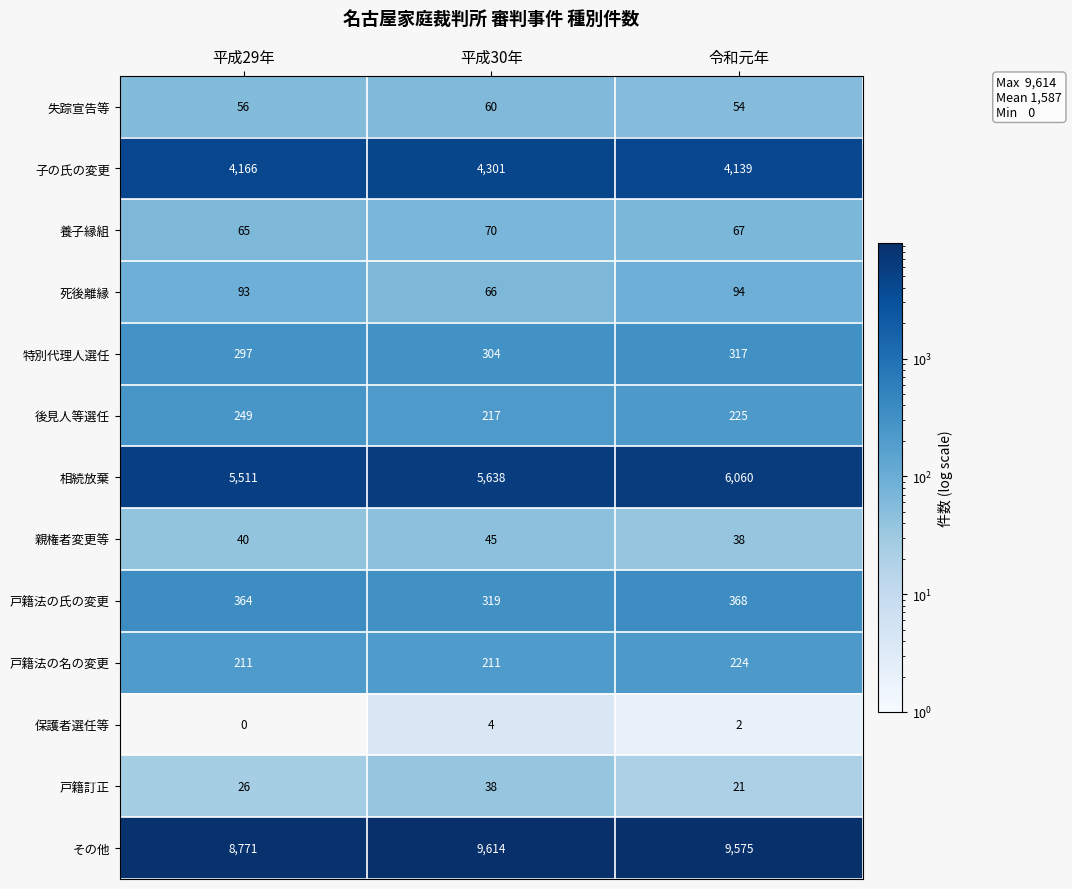

Which series has the largest total across all categories?

その他